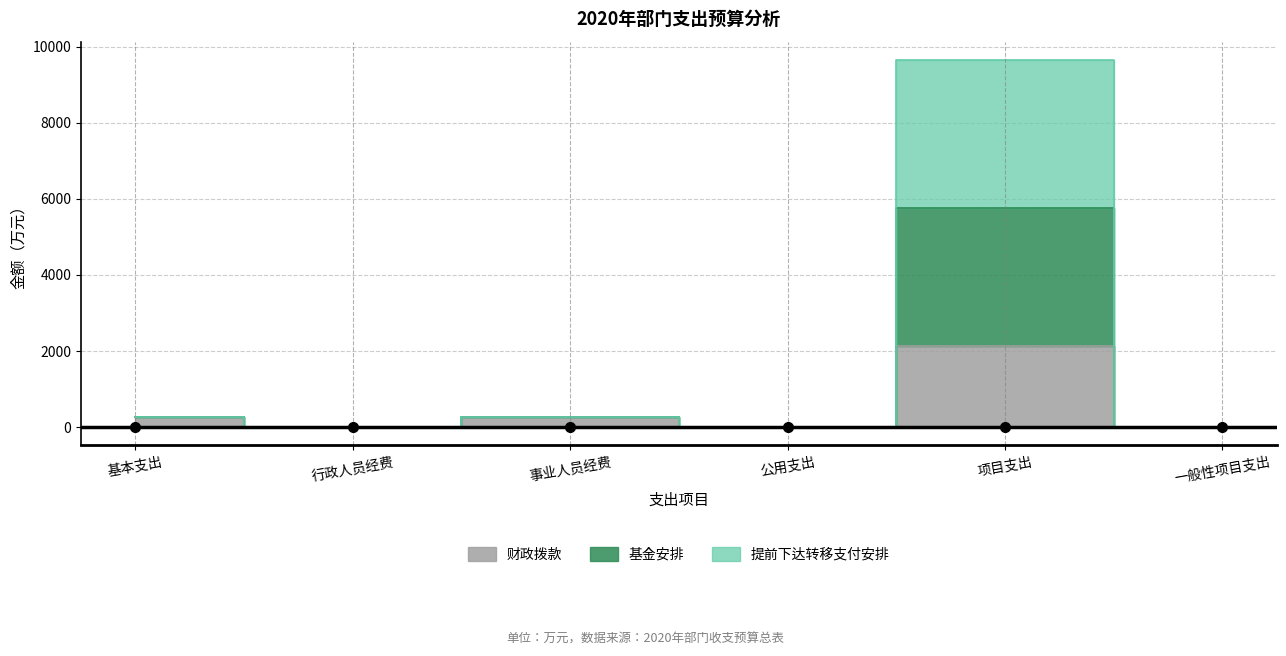

At how many categories does at least one series exceed 3295?

1